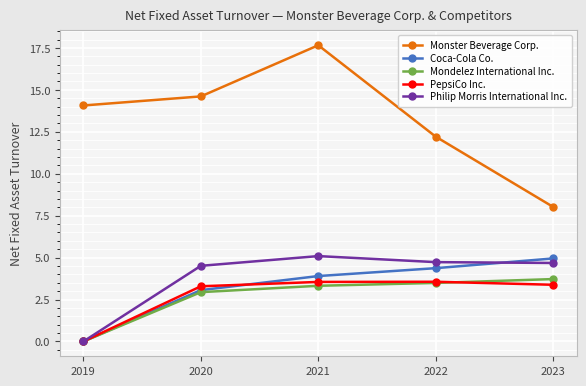

At which category is the sum across all series the highest?

2021